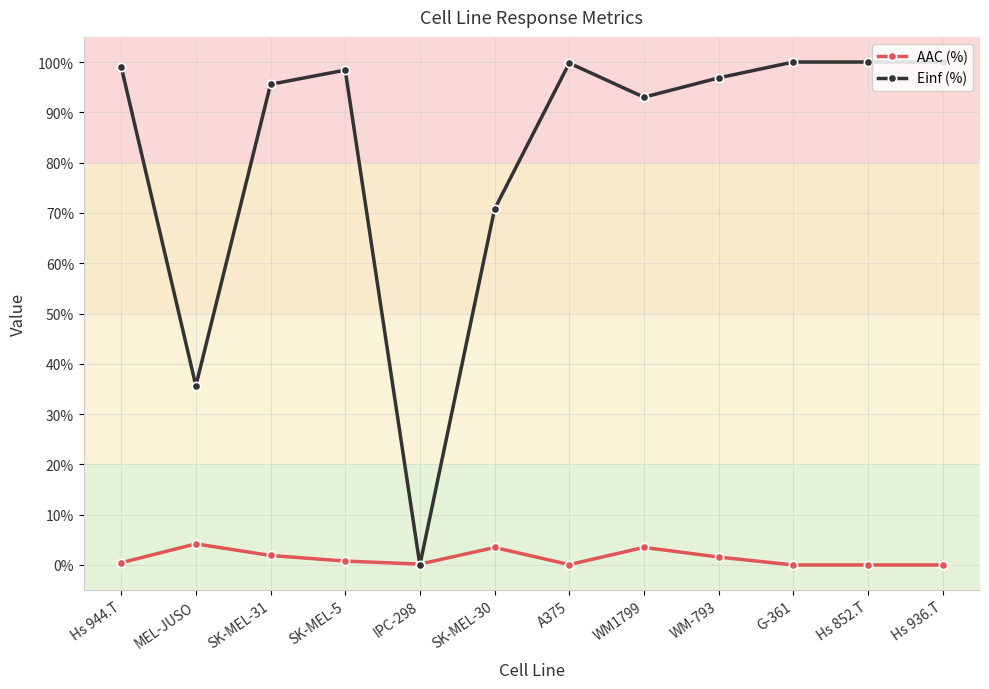

How many times do AAC (%) and Einf (%) cross each other?

2